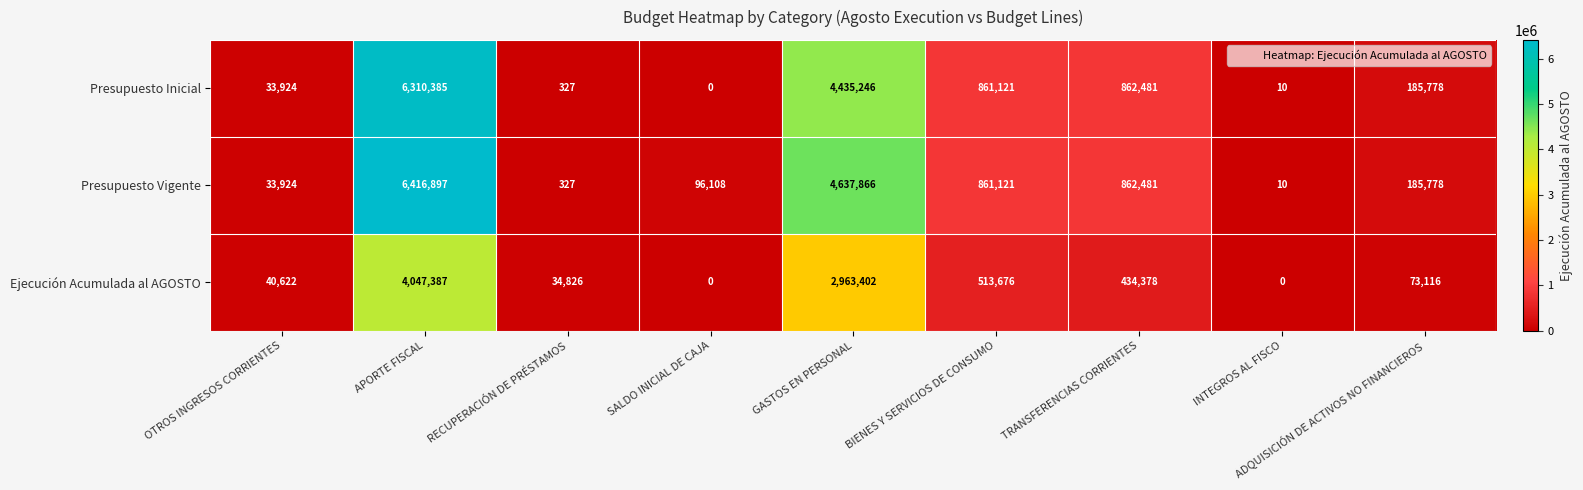

The value of Presupuesto Vigente at RECUPERACIÓN DE PRÉSTAMOS is 440. True or false?

False